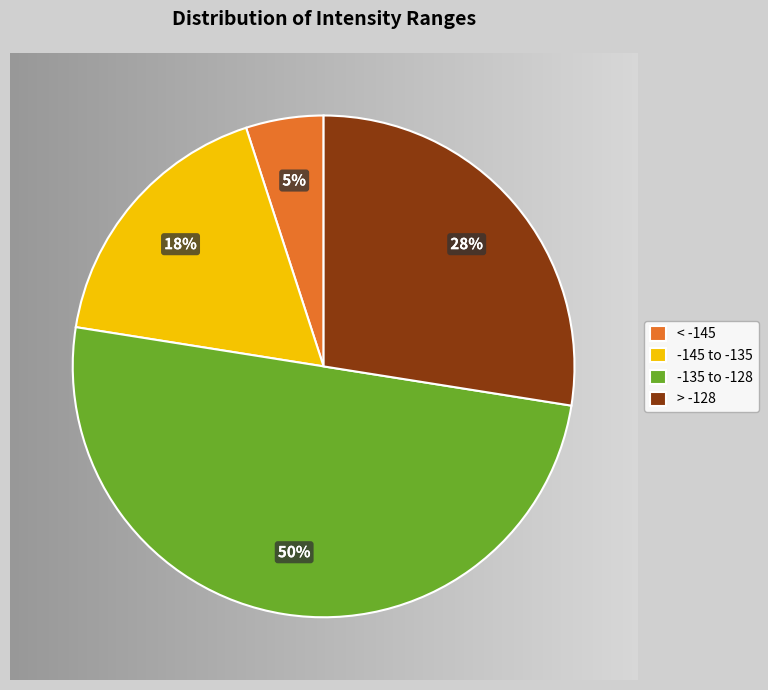

To the nearest percent, what is the average slice percentage?

25%